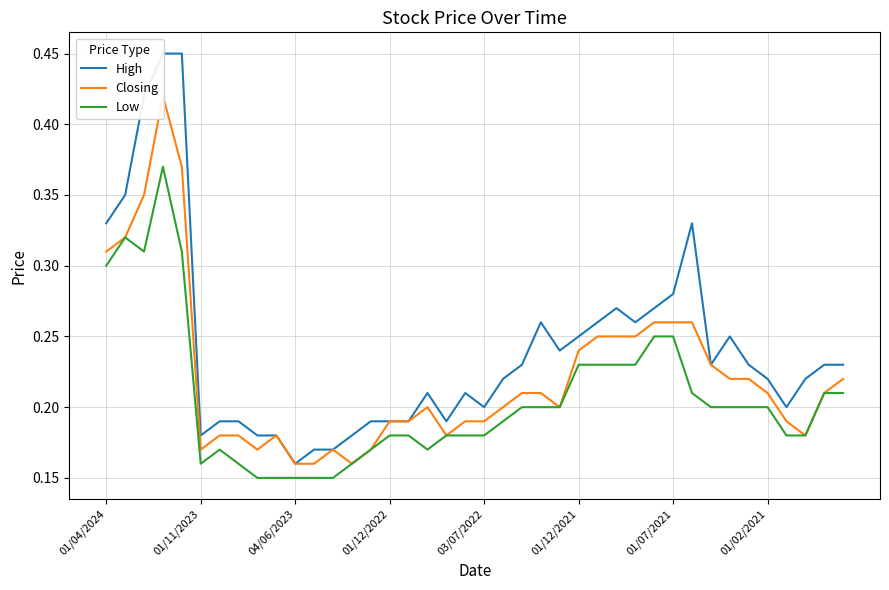

Is it true that Low equals 0.0 at 04/06/2023?

False